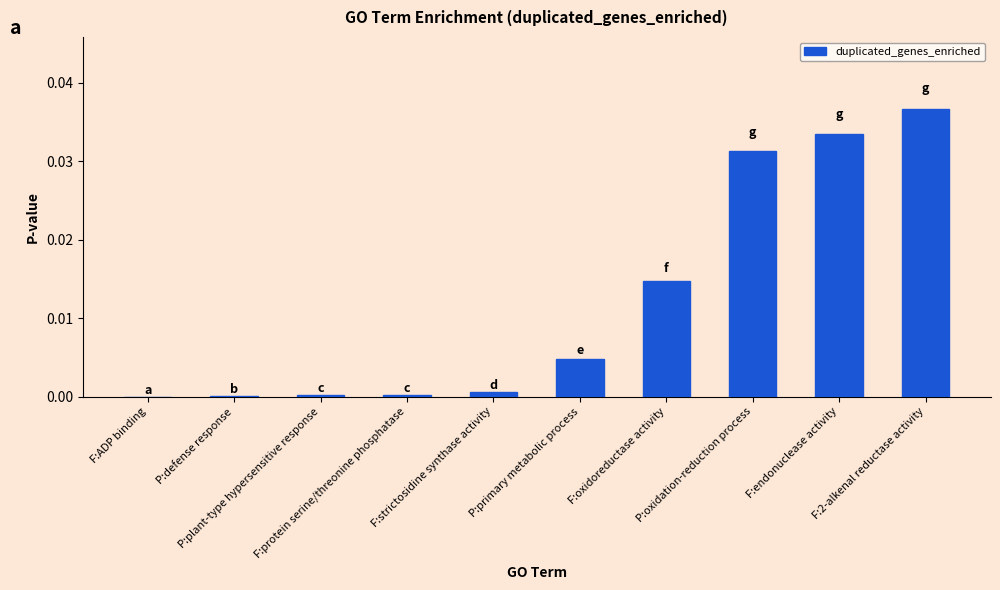

What is the label of the 10th bar from the right?

F:ADP binding